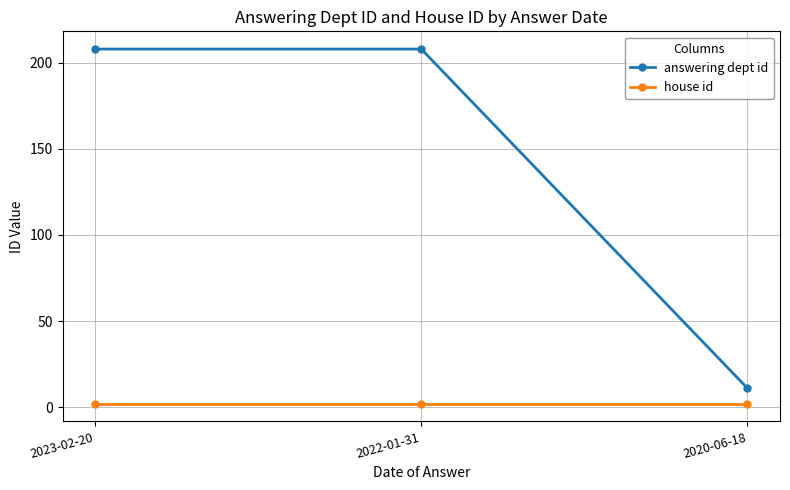

Which series has the widest spread of values?

answering dept id